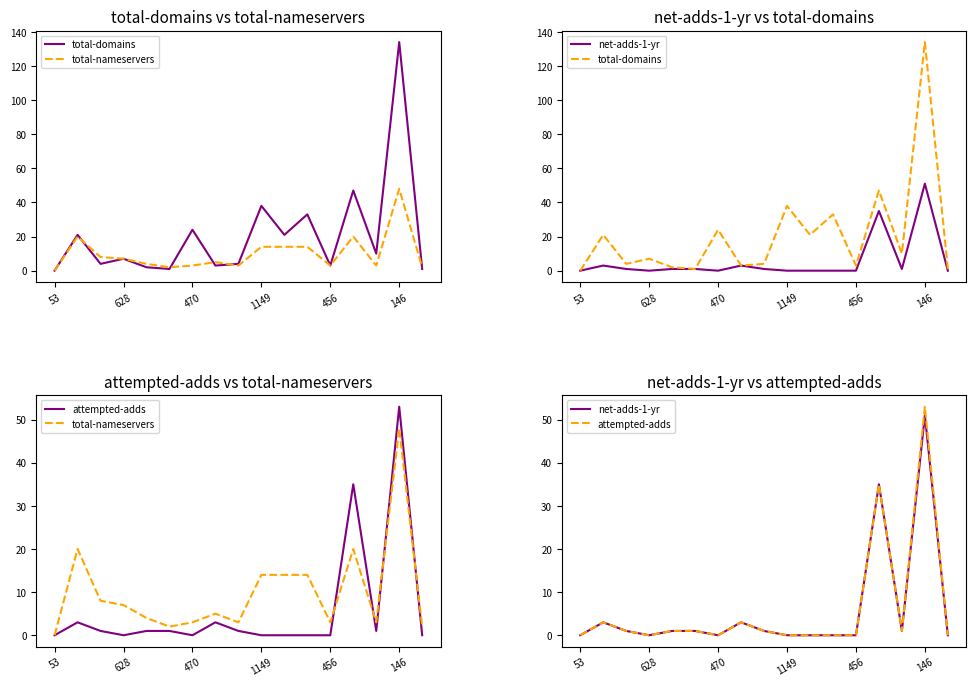

What is the label of the 1st point from the right?

16